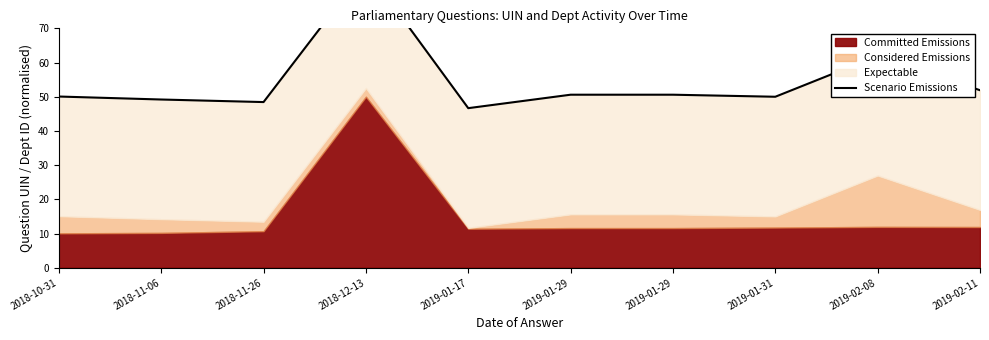

Is it true that the value at 2019-01-29 is 19.9?

False